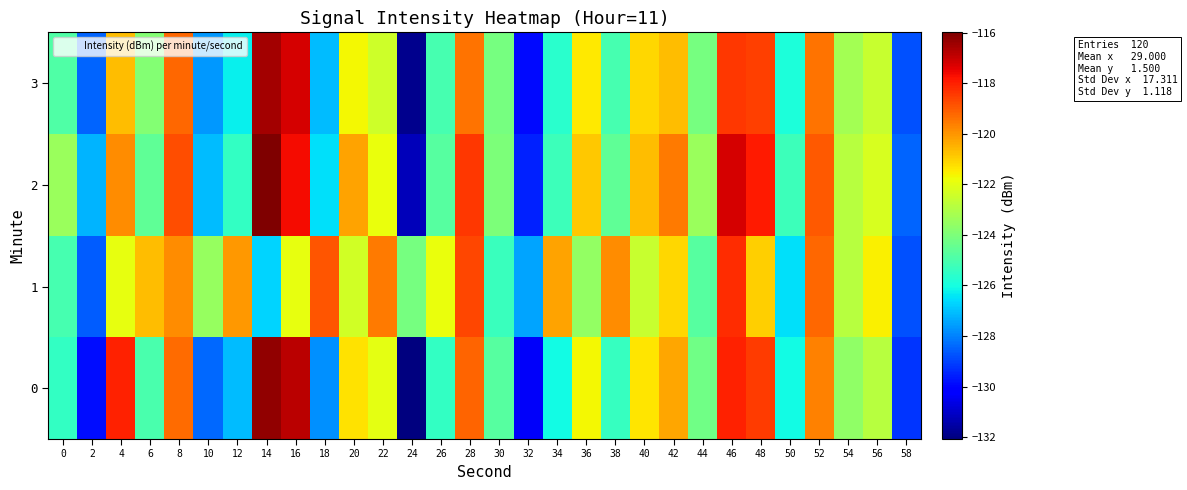

What is the total value across all series at 40?

-485.7